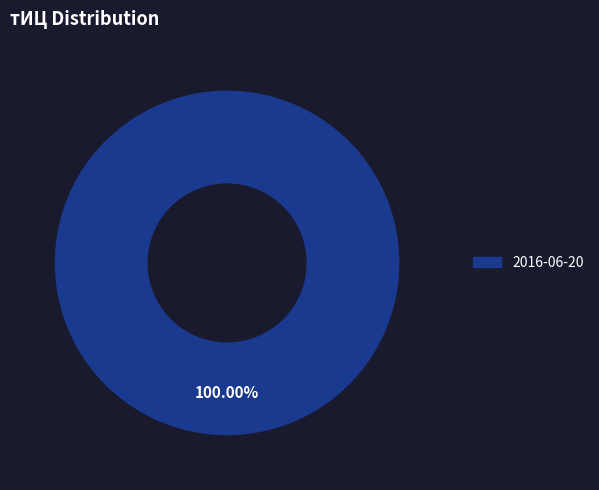

How many slices are in this pie chart?

1